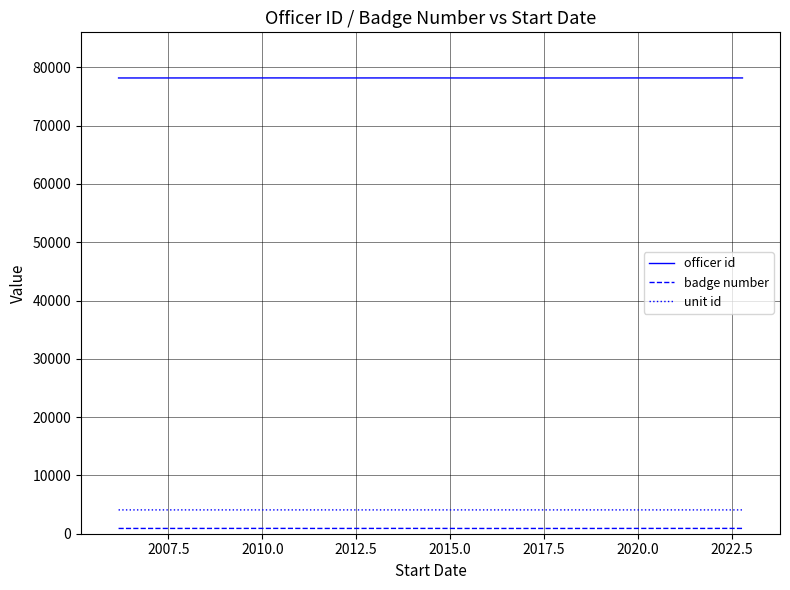

True or false: unit id and badge number cross at least once.

False